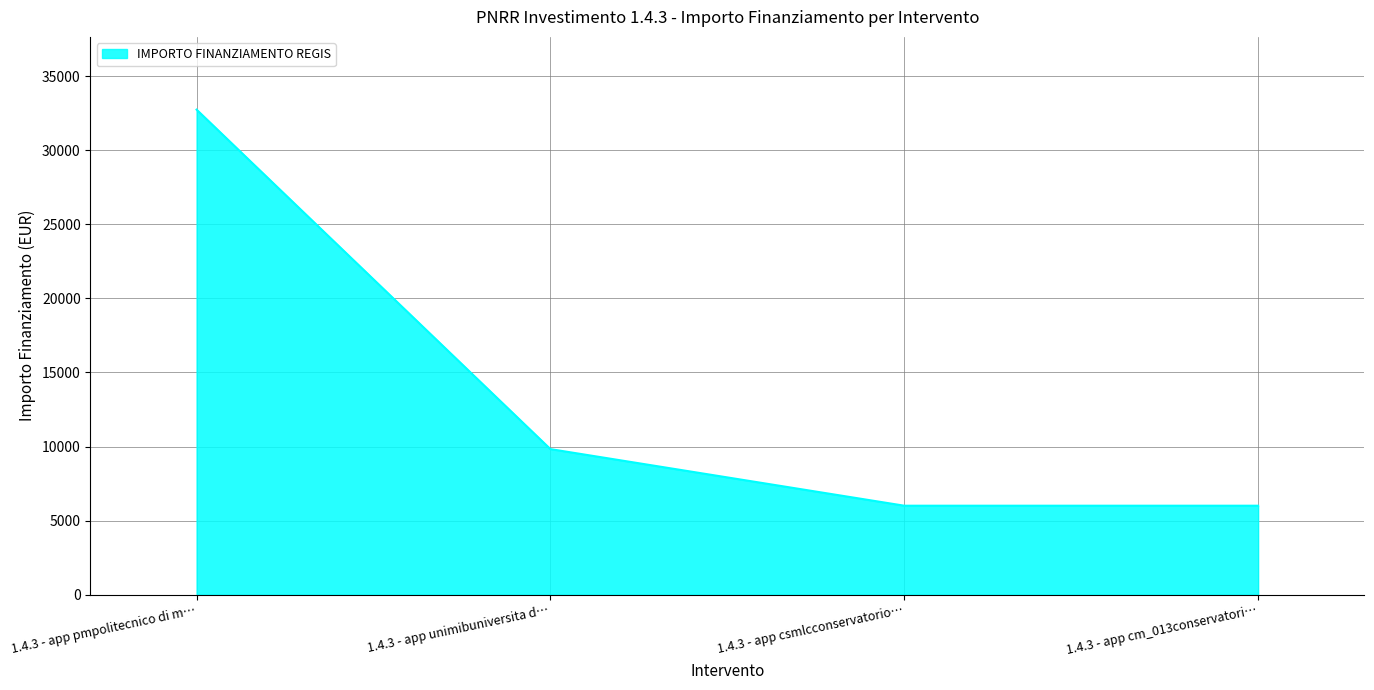

What is the average value?

13645